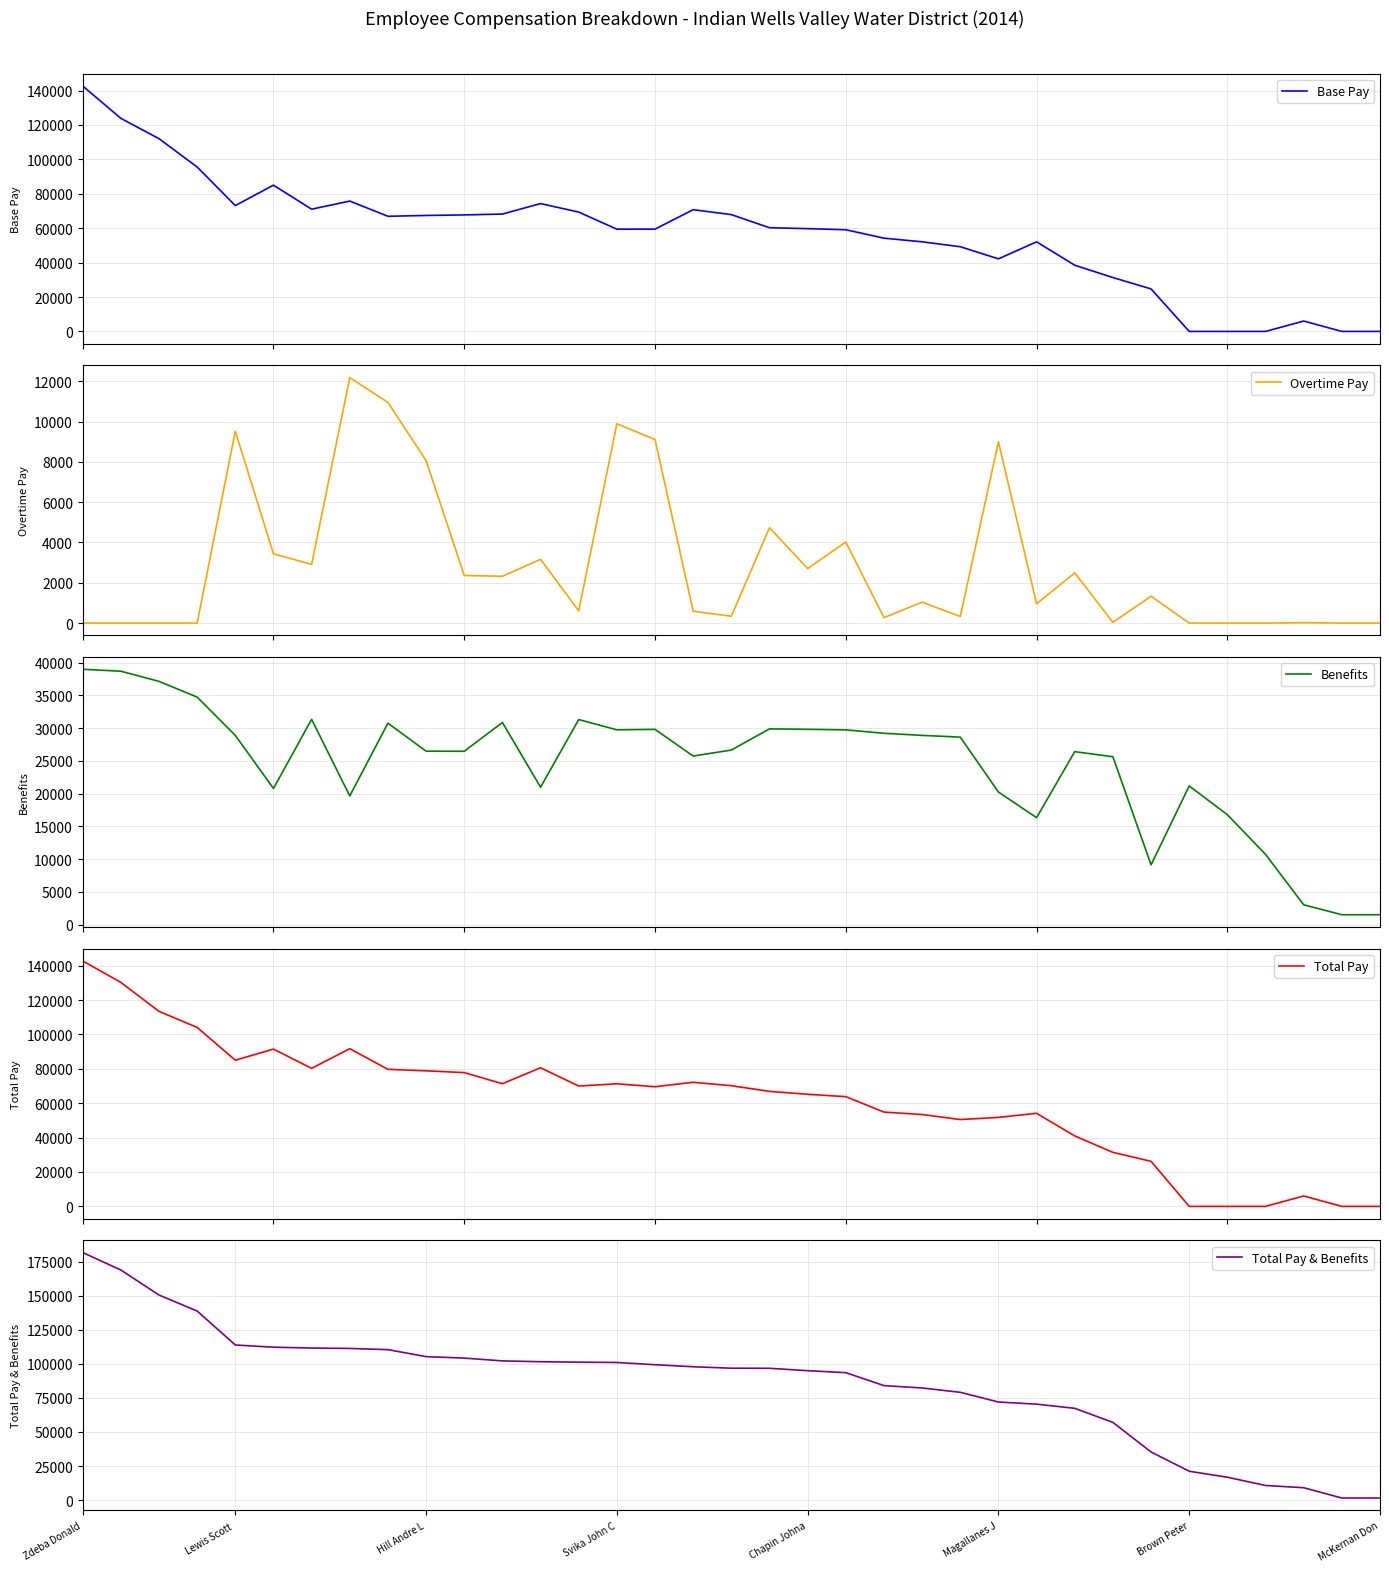

How many data points in Total Pay & Benefits are less than 96832?

17